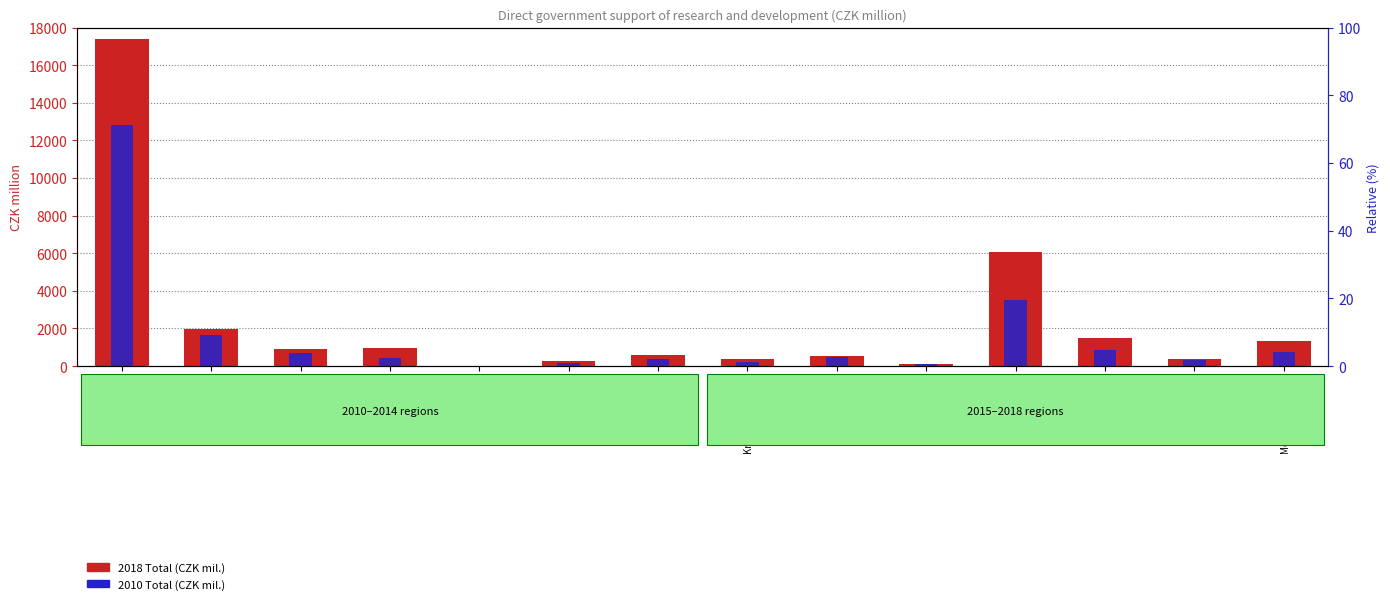

What is the total value across all series at Liberecký?

963.8